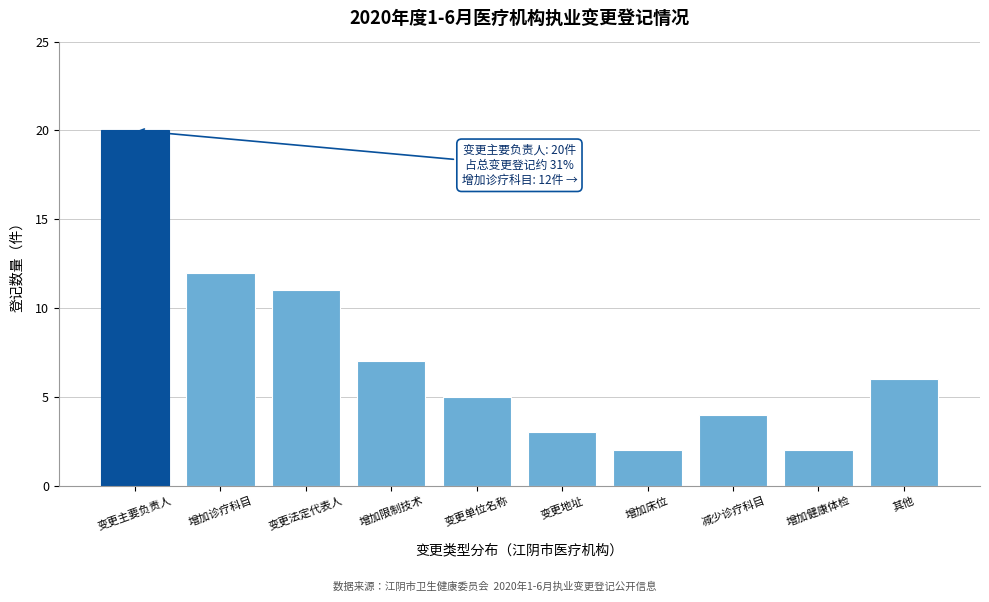

Reading left to right, what are all the values shown in this chart?

变更主要负责人=20	增加诊疗科目=12	变更法定代表人=11	增加限制技术=7	变更单位名称=5	变更地址=3	增加床位=2	减少诊疗科目=4	增加健康体检=2	其他=6